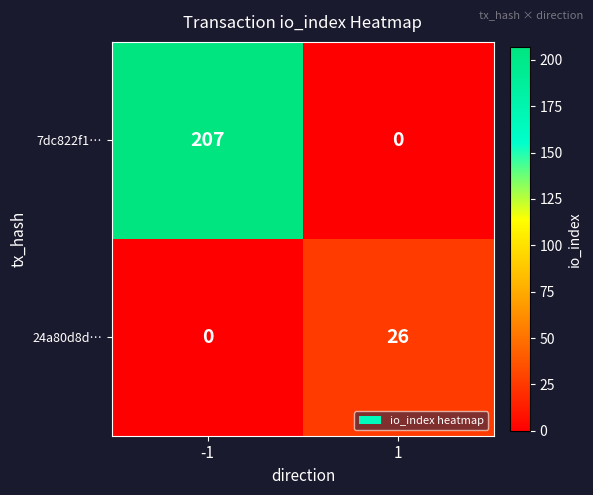

Rank the series by their average value, from highest to lowest.

7dc822f1…, 24a80d8d…